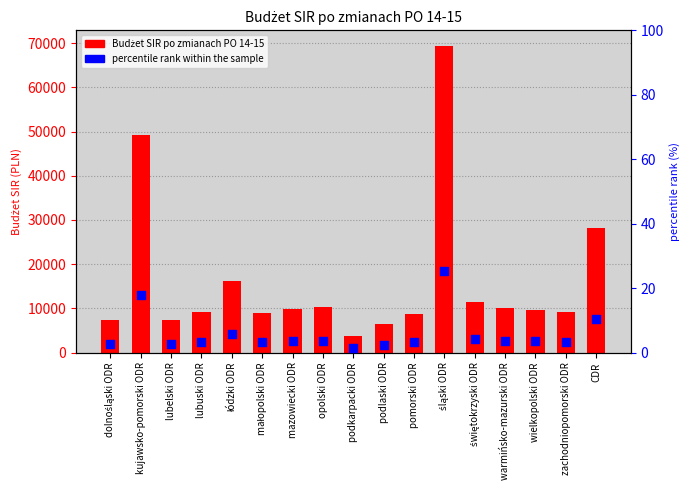

Is the value of percentile rank within the sample at zachodniopomorski ODR greater than the value of Budżet SIR po zmianach PO 14-15 at CDR?

No